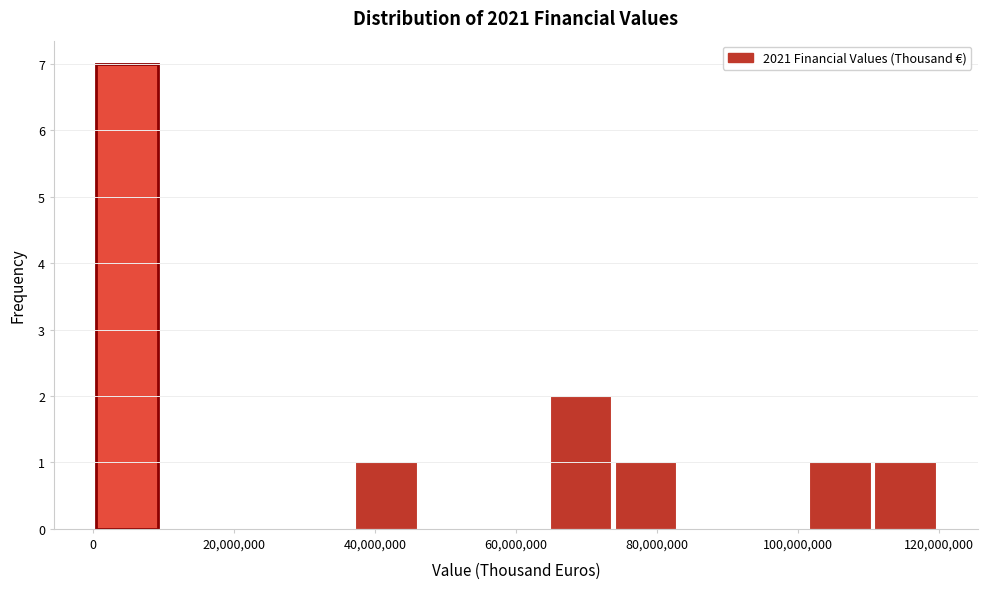

Reading left to right, transcribe this chart: for each bar, give the range it covers on the x-axis and its height. Neither the bar edges nor the heights are printed on the chart, so give them approximately, as read against the axes.

0 to 10000000: 7
10000000 to 18000000: 0
18000000 to 28000000: 0
28000000 to 38000000: 0
38000000 to 46000000: 1
46000000 to 56000000: 0
56000000 to 64000000: 0
64000000 to 74000000: 2
74000000 to 84000000: 1
84000000 to 92000000: 0
92000000 to 102000000: 0
102000000 to 110000000: 1
110000000 to 120000000: 1